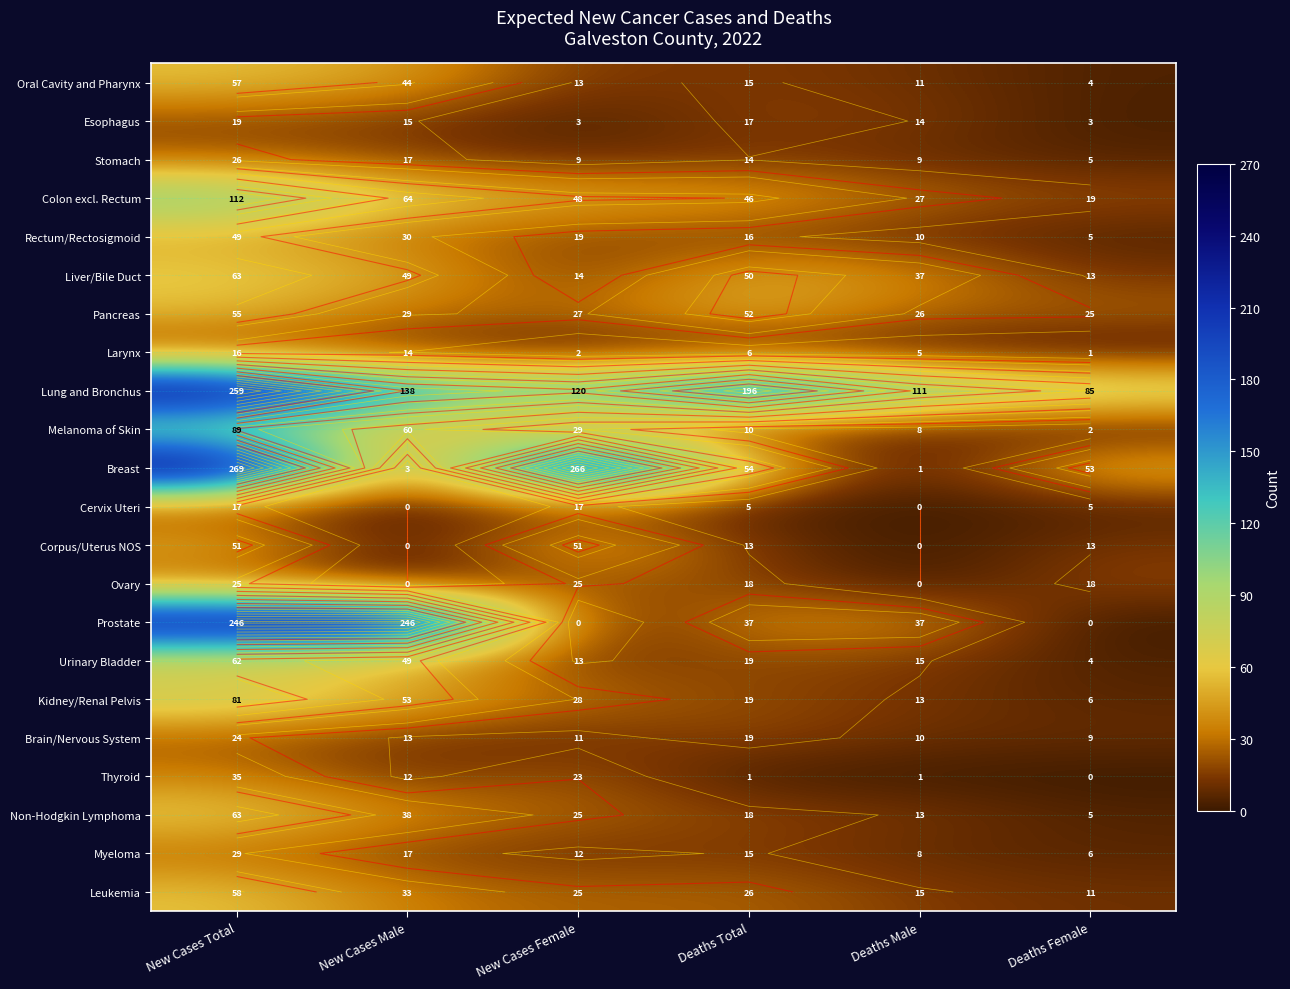

Which label corresponds to the largest value in the chart?

New Cases Total